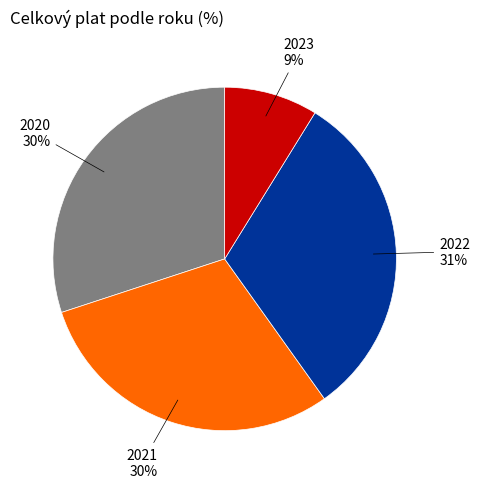

What is the largest slice in the pie chart?

2022